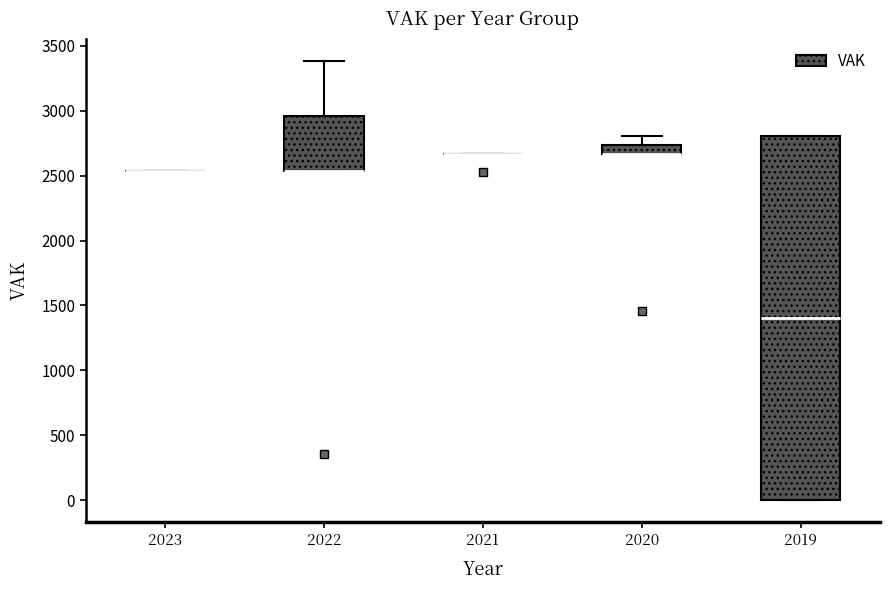

Which box is the tallest, from its lower edge to its upper edge?

2019